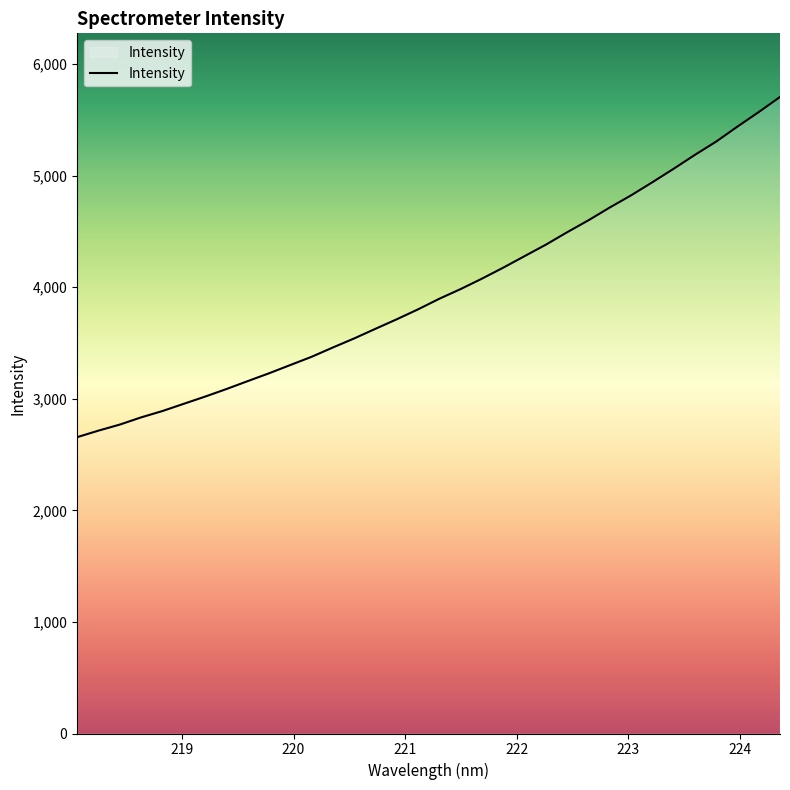

What is the difference between the maximum and minimum values?

3048.7